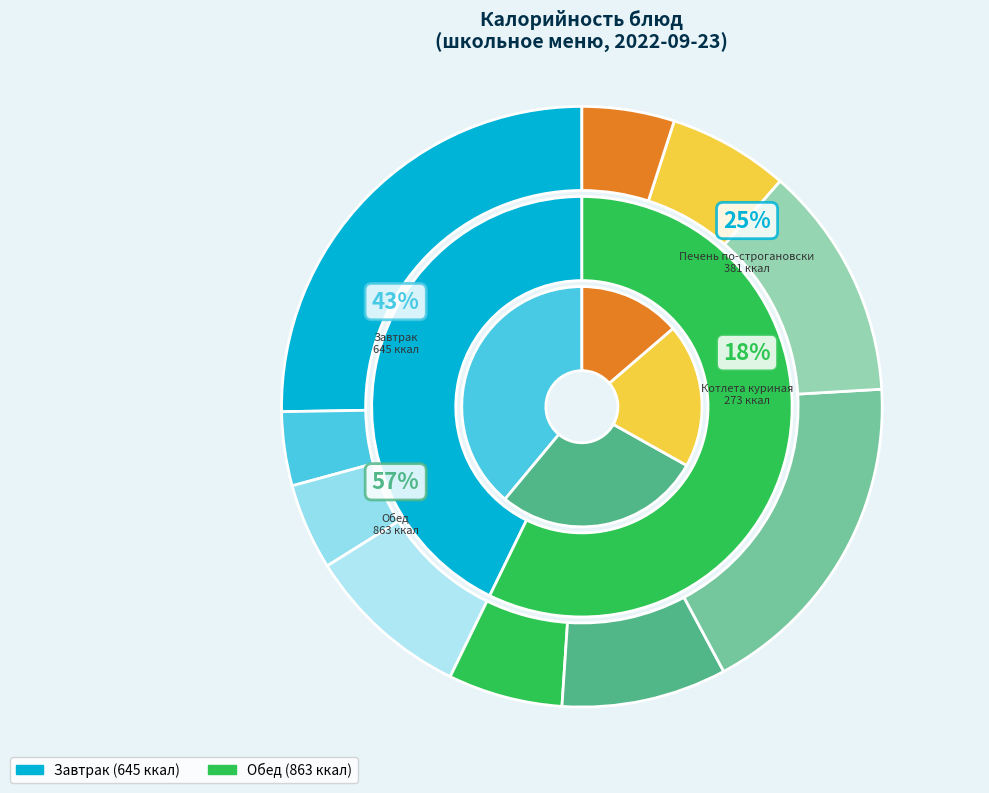

Does Бутерброд с колбасой (закуска) account for over 50% of the chart?

No